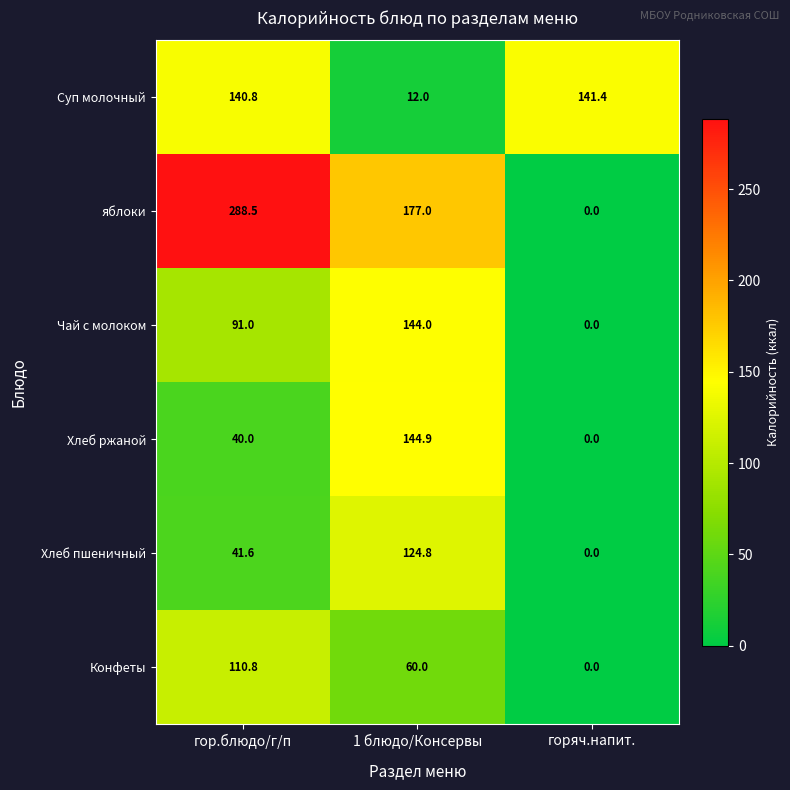

What is the spread (max minus min) of values at гор.блюдо/г/п?

248.5